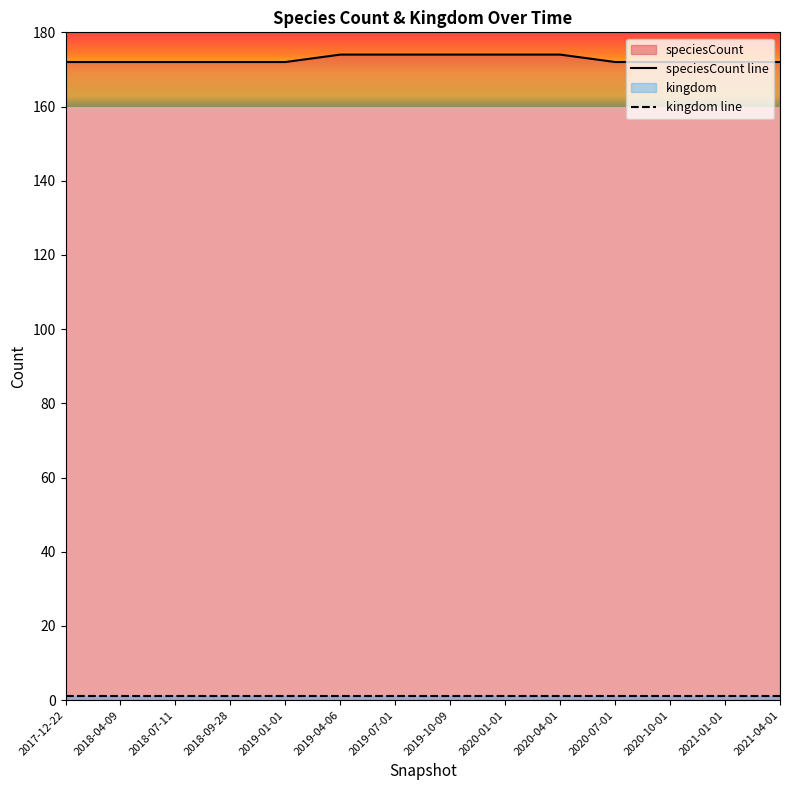

What is the difference between the speciesCount line values at 2019-10-09 and 2018-07-11?

2